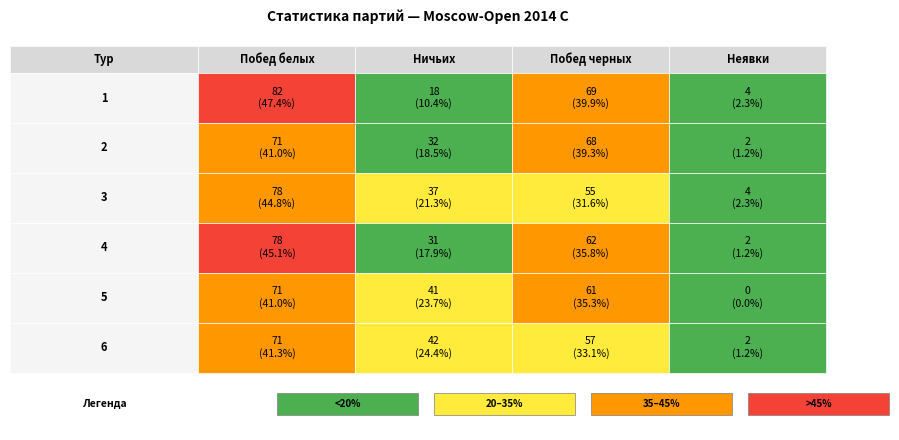

Which series has the largest total across all categories?

3